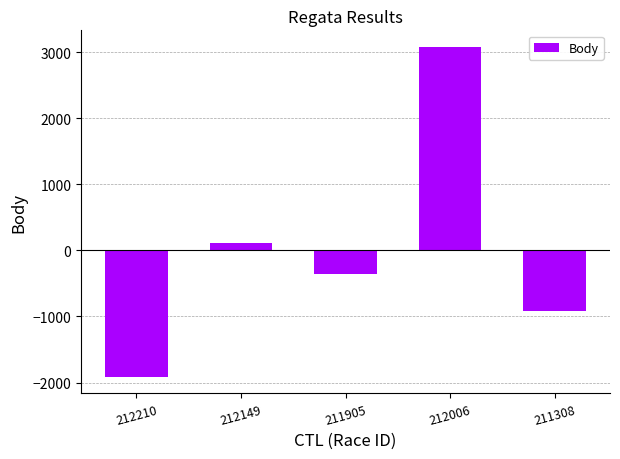

The chart shows a value of -360.2 at 211905. True or false?

True